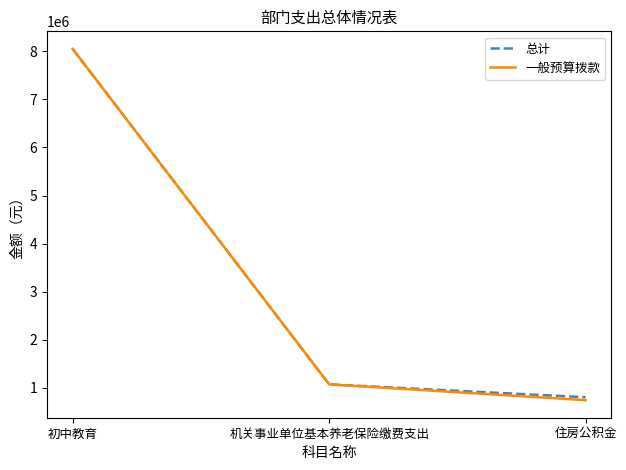

What is the minimum value for 一般预算拨款?

745976.6